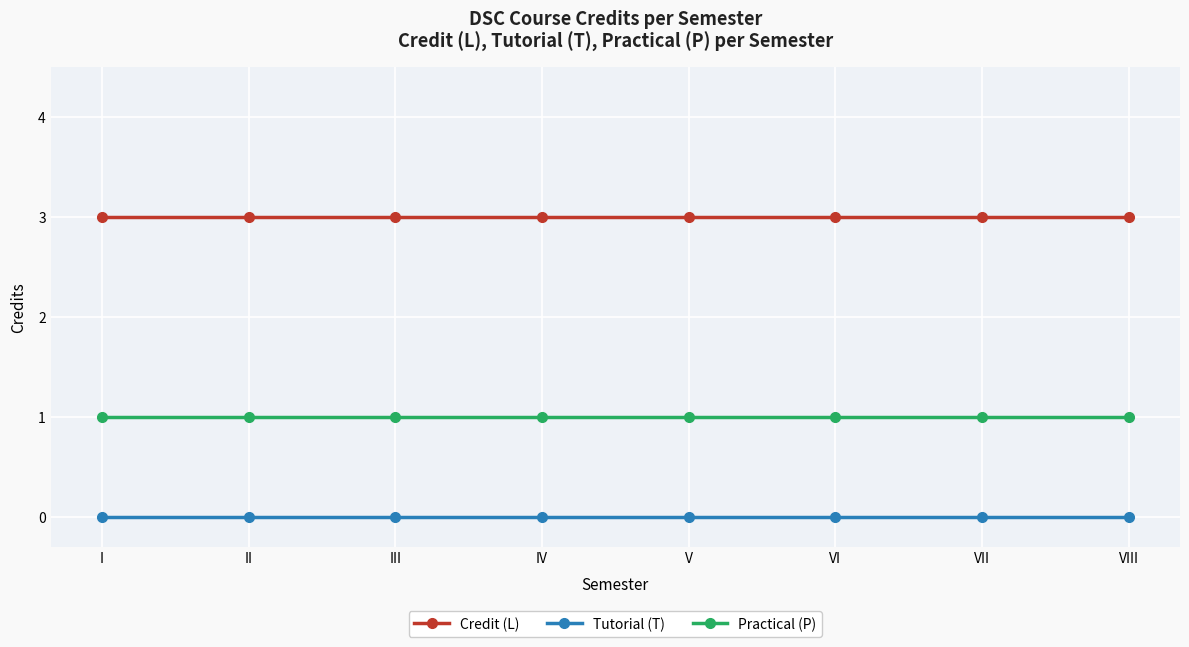

Reading left to right, transcribe all the data shown in this chart.

Credit (L): I=3	II=3	III=3	IV=3	V=3	VI=3	VII=3	VIII=3
Tutorial (T): I=0	II=0	III=0	IV=0	V=0	VI=0	VII=0	VIII=0
Practical (P): I=1	II=1	III=1	IV=1	V=1	VI=1	VII=1	VIII=1